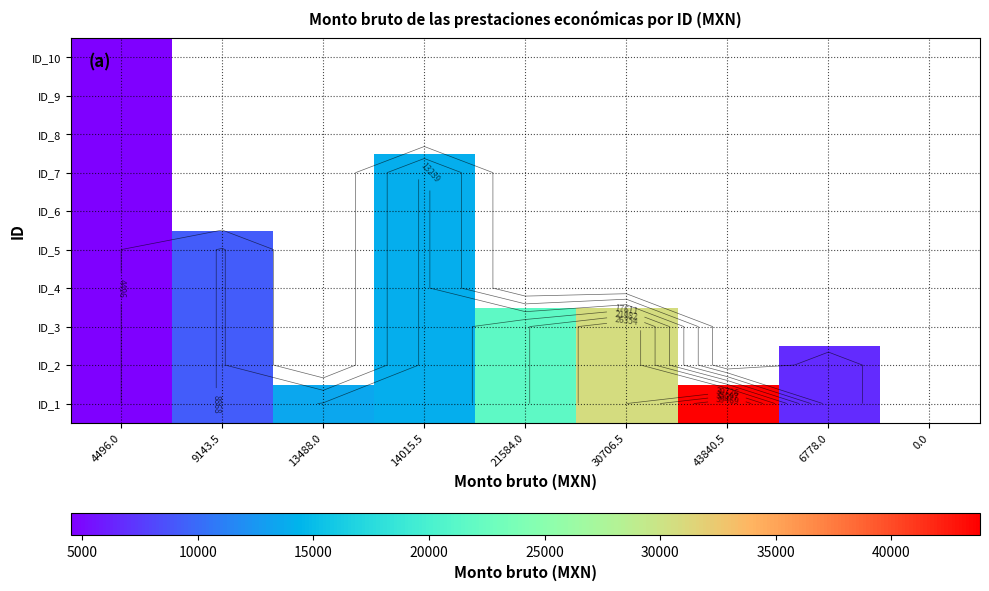

At how many categories does at least one series exceed 40788?

1